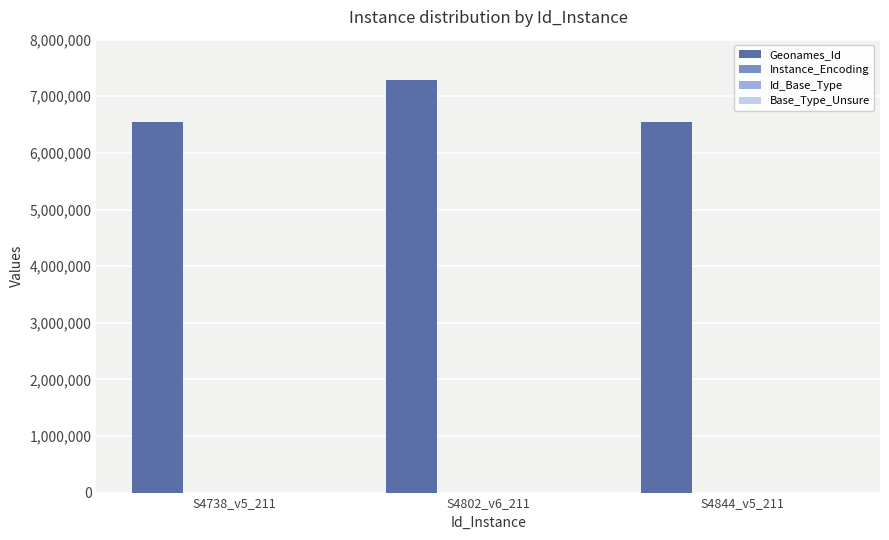

Are the bars horizontal?

No